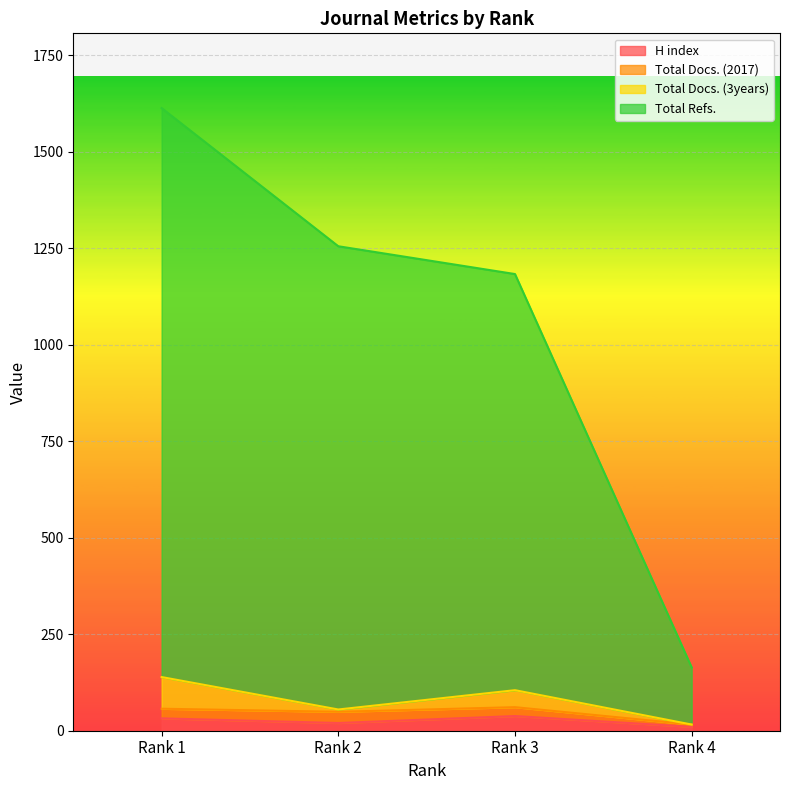

What is the highest value of the H index series?

38